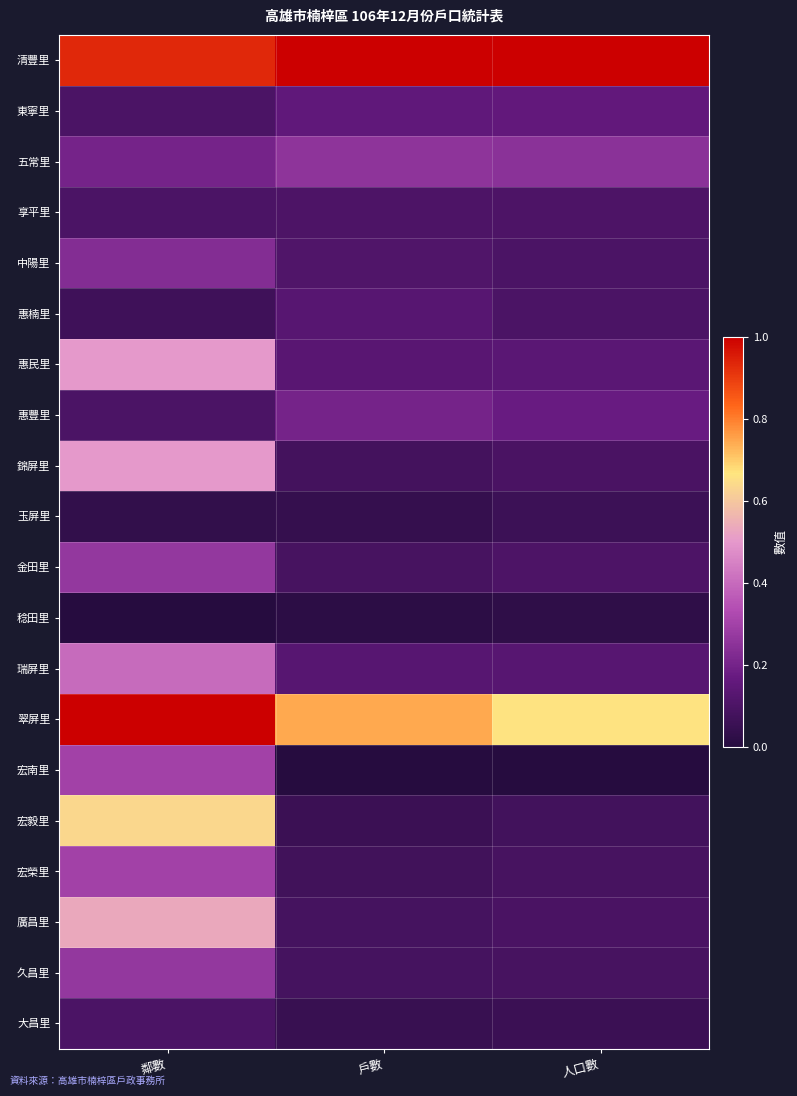

Rank the series by their maximum value, from lowest to highest.

稔田里, 玉屏里, 大昌里, 享平里, 惠楠里, 東寧里, 惠豐里, 中陽里, 五常里, 金田里, 久昌里, 宏南里, 宏榮里, 瑞屏里, 惠民里, 錦屏里, 廣昌里, 宏毅里, 清豐里, 翠屏里